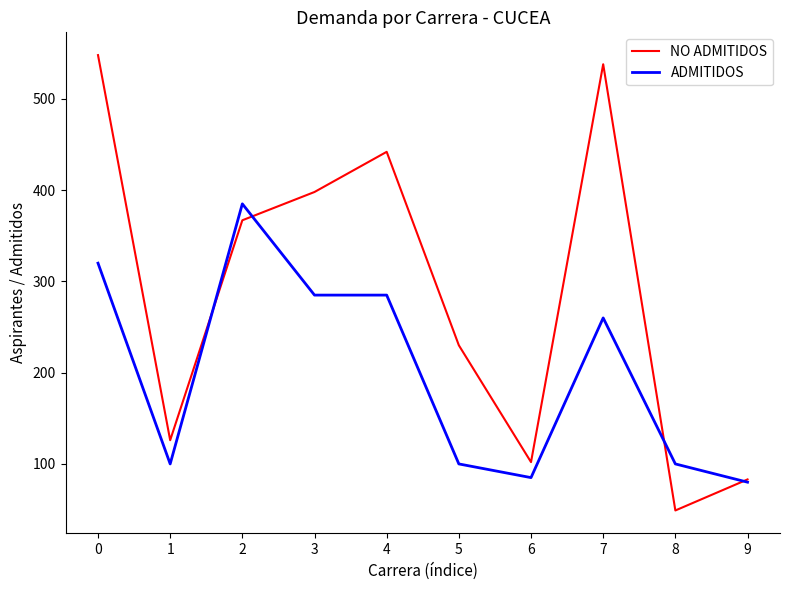

Which series has the largest range (max minus min)?

NO ADMITIDOS